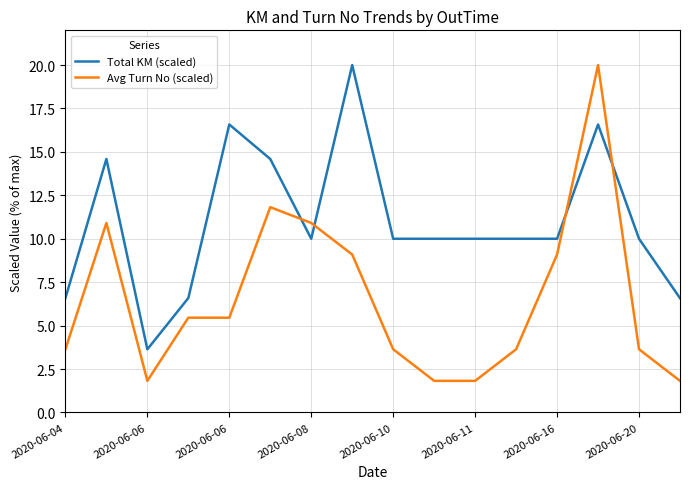

True or false: Avg Turn No (scaled) and Total KM (scaled) intersect in this chart.

True